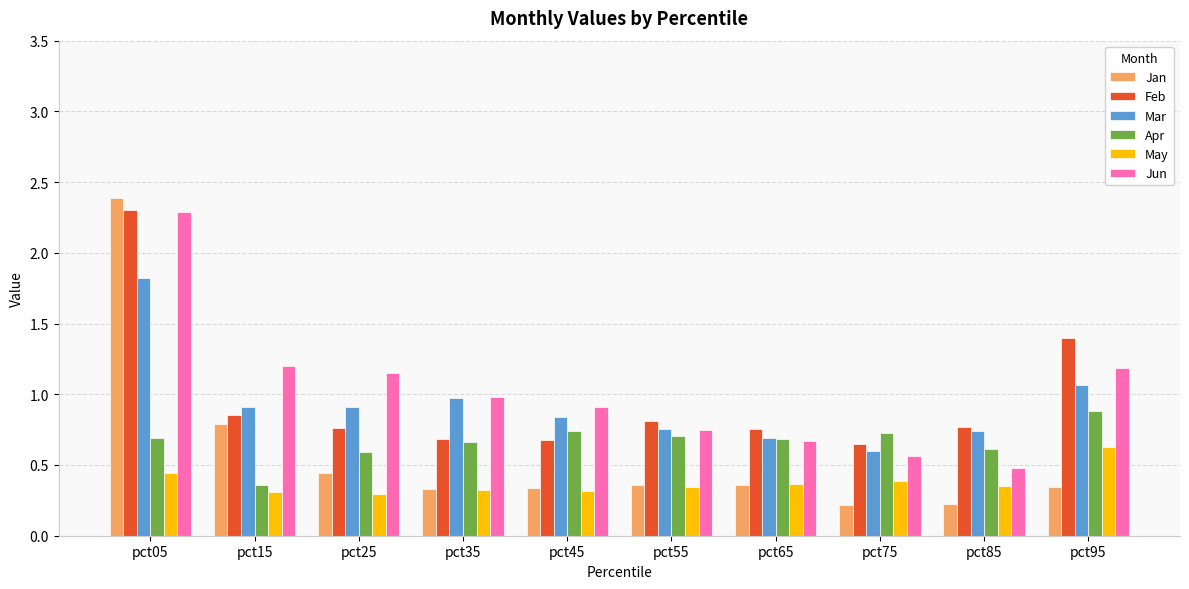

What is the sum of the Mar values at pct45 and pct55?

1.6